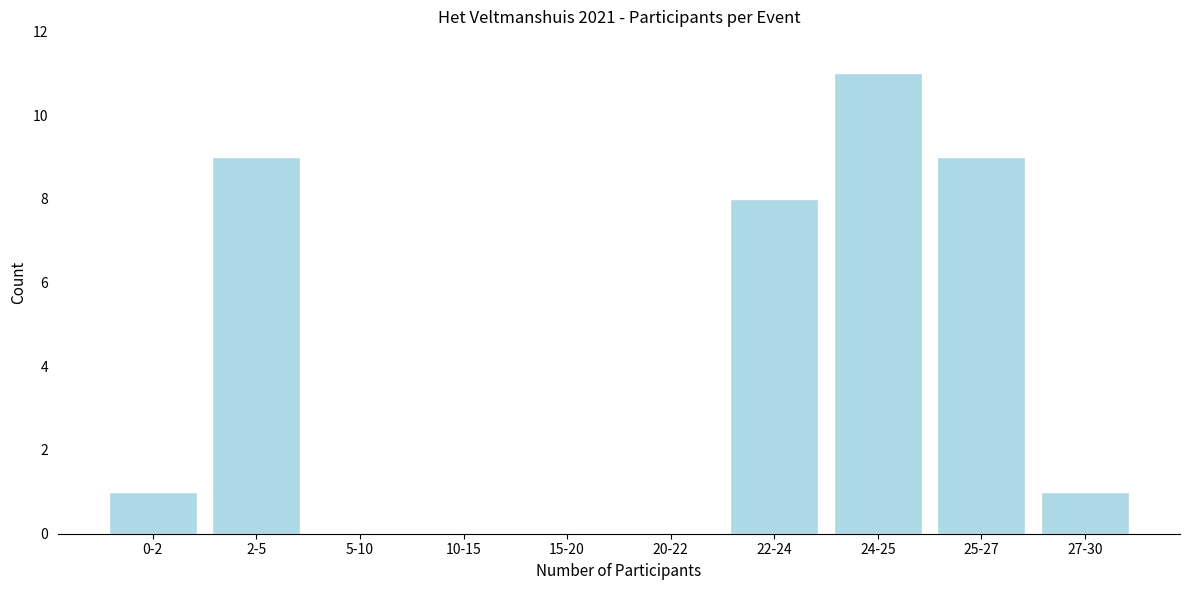

Reading left to right, transcribe all the data shown in this chart.

0-2=1	2-5=9	5-10=0	10-15=0	15-20=0	20-22=0	22-24=8	24-25=11	25-27=9	27-30=1